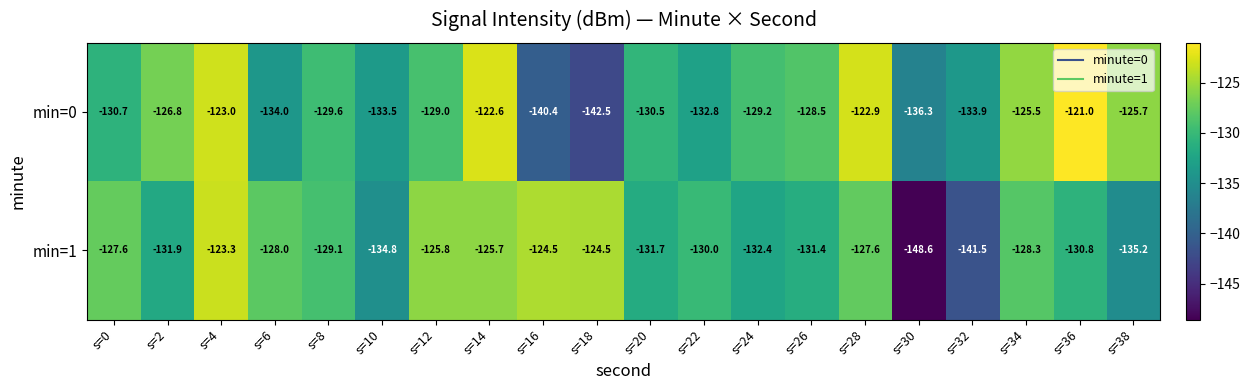

What is the sum of the min=1 values at s=16 and s=18?

-249.0